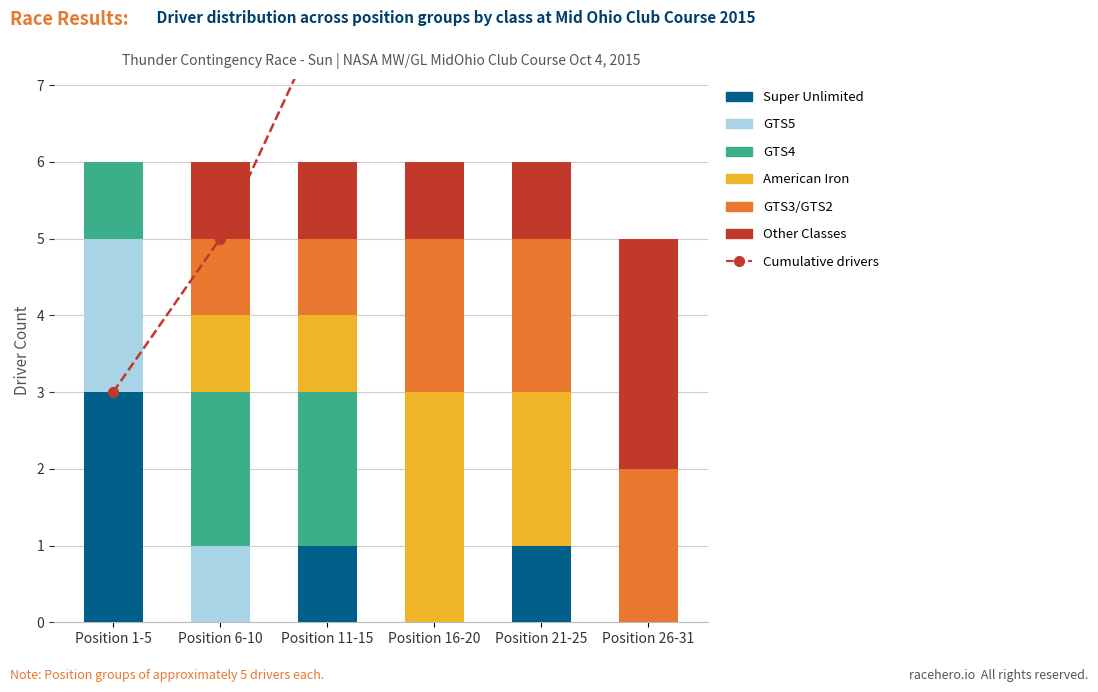

Between Position 6-10 and Position 16-20, which series saw the biggest shift?

GTS4